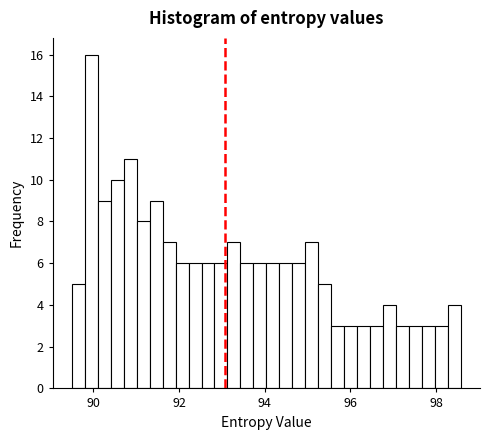

Around what value on the x-axis is the tallest bar? Give the approximate position of its centre, as read against the axis.

90.0